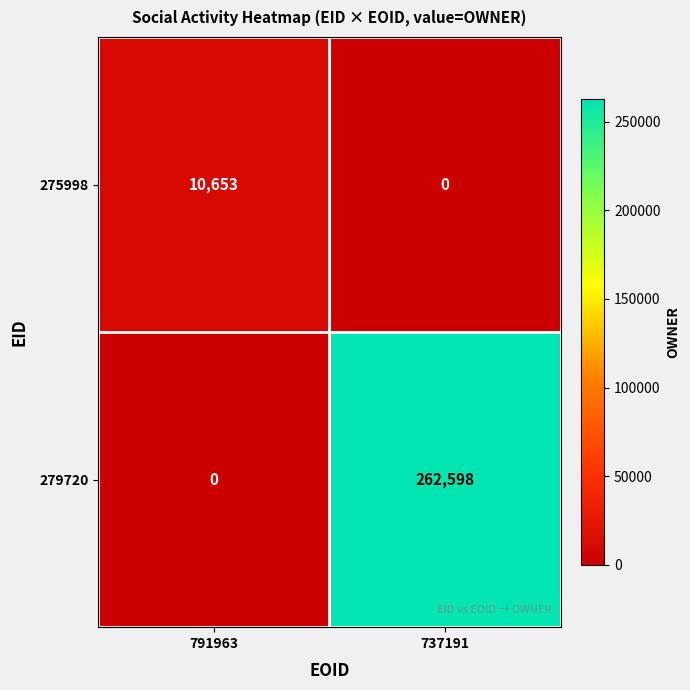

Reading left to right, what are all the values shown in this chart?

275998: 791963=10653	737191=0
279720: 791963=0	737191=262598